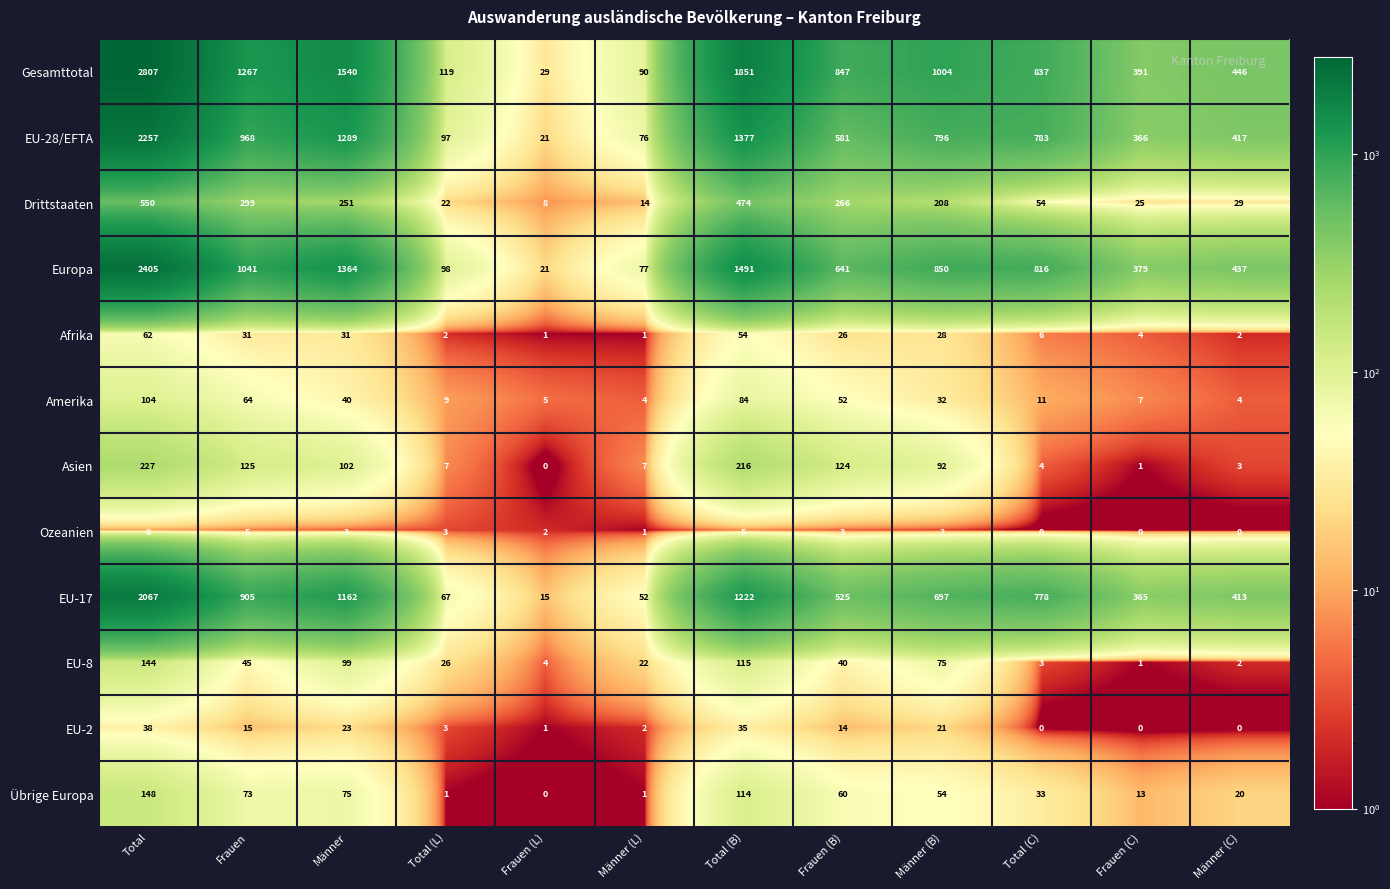

True or false: Ozeanien has a value of 0 at Frauen (C).

True